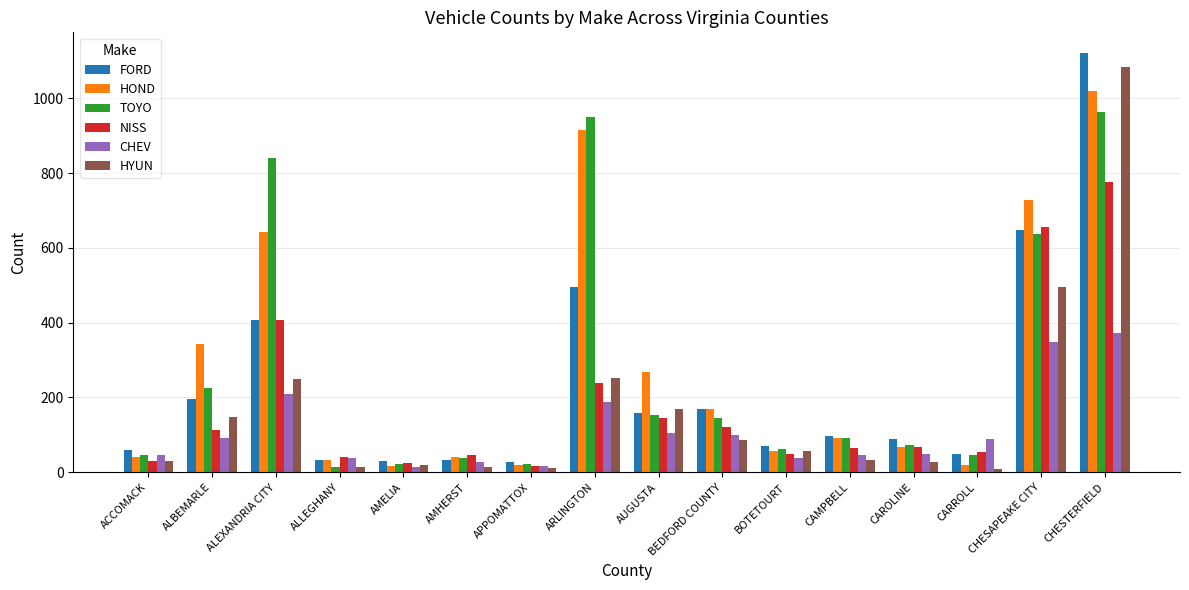

At which label is HOND closest to 518?

ALEXANDRIA CITY